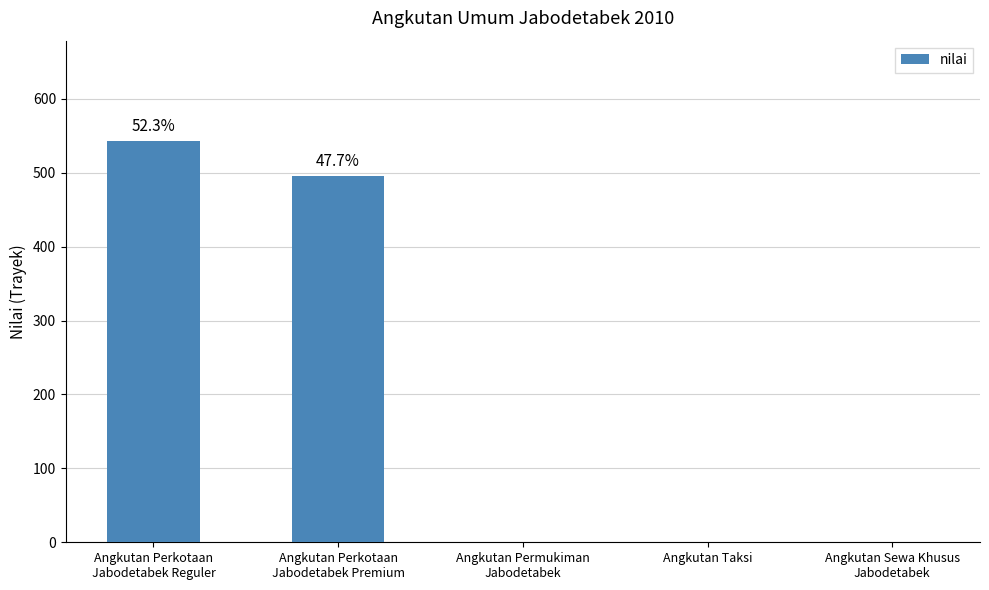

What is the greatest value displayed?

543